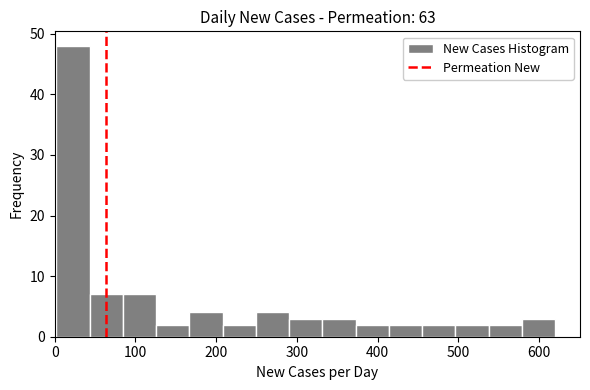

How tall is the bar that spans 330 to 370 on the x-axis? Neither the bar edges nor the heights are printed on the chart, so give them approximately, as read against the axes.

3